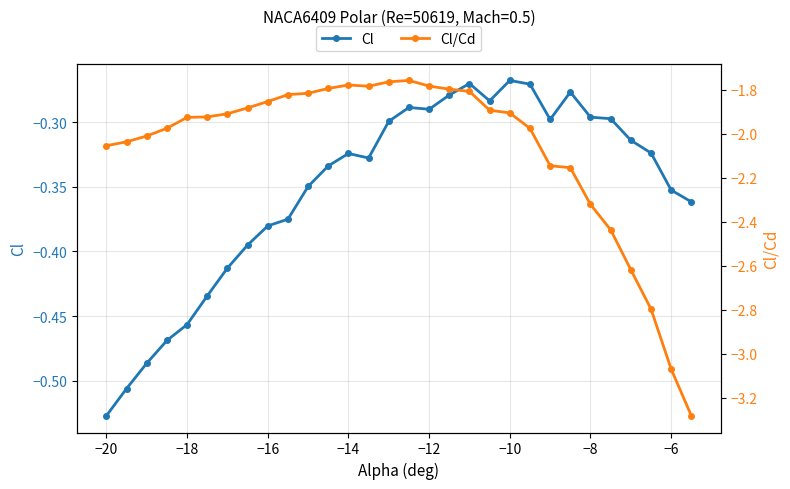

What is the difference between the maximum and minimum values in the Cl series?

0.3